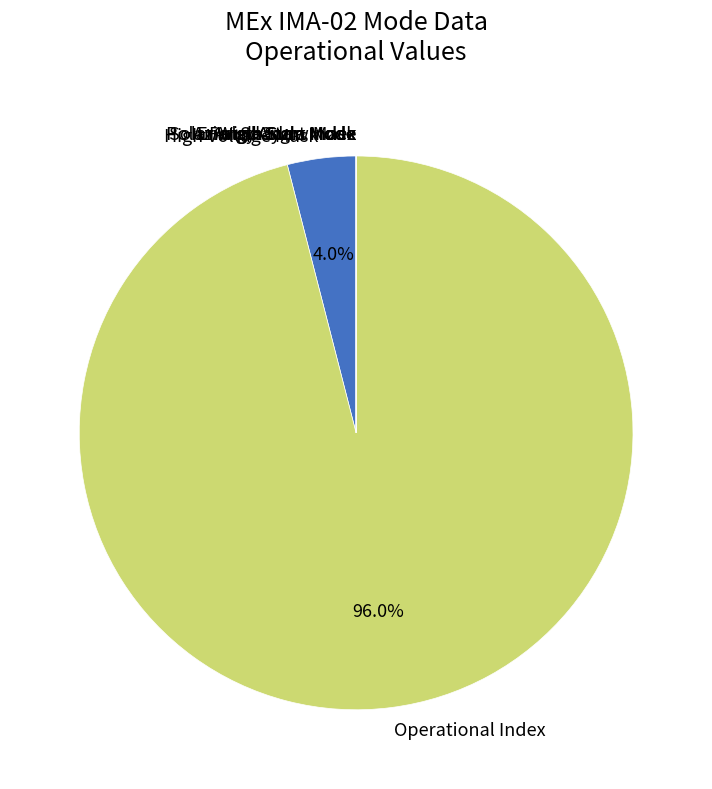

Which slice is the largest?

Operational Index